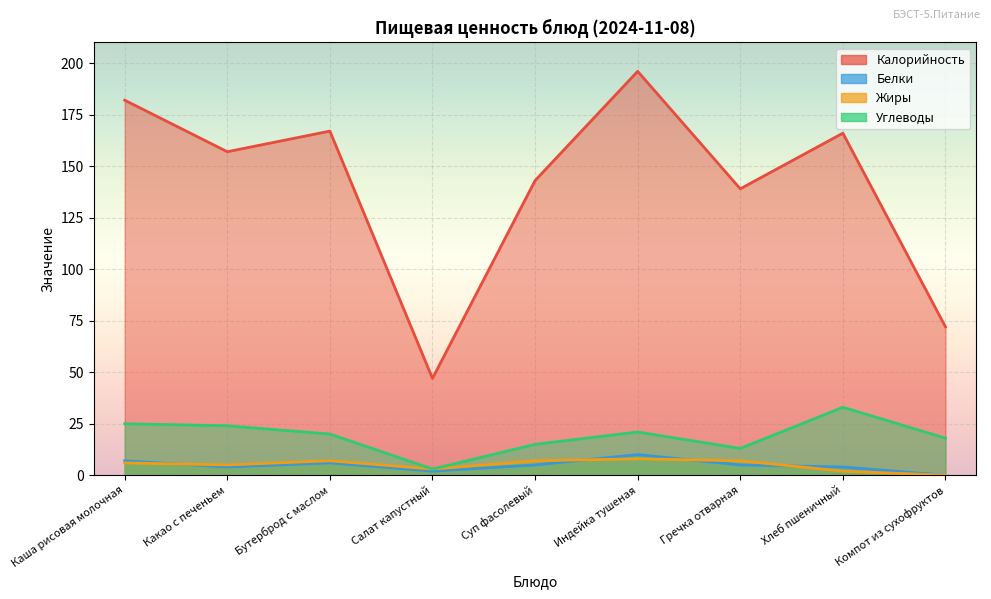

How many interior local peaks does the Калорийность series have?

3